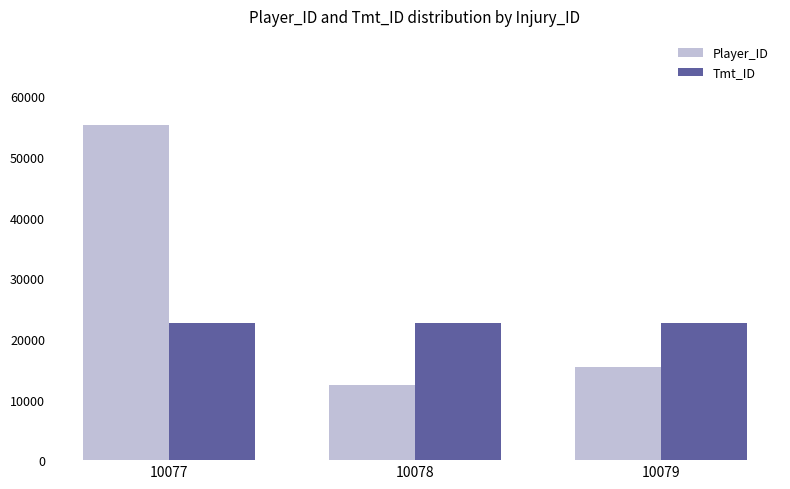

Which category has the highest value across all series?

10077